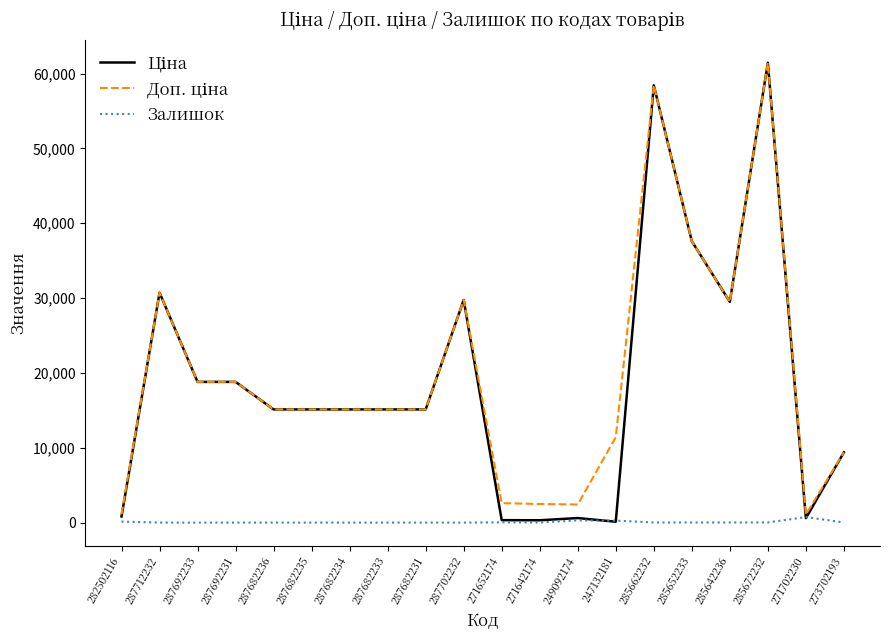

What is the total value across all series at 287682234?

30240.0